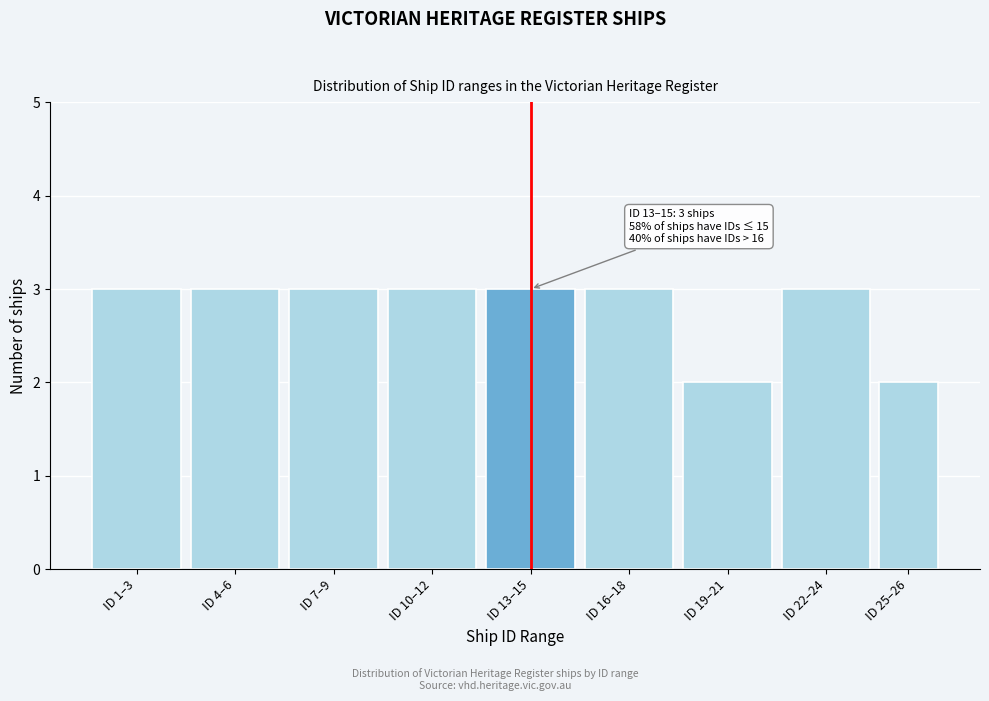

Reading left to right, extract all data points from this chart.

ID 1–3=3	ID 4–6=3	ID 7–9=3	ID 10–12=3	ID 13–15=3	ID 16–18=3	ID 19–21=2	ID 22–24=3	ID 25–26=2